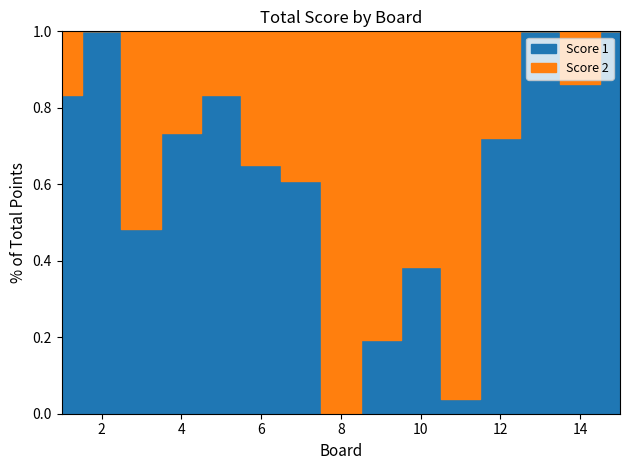

What value does the Score 2 series have at 6, to the nearest 5?

5